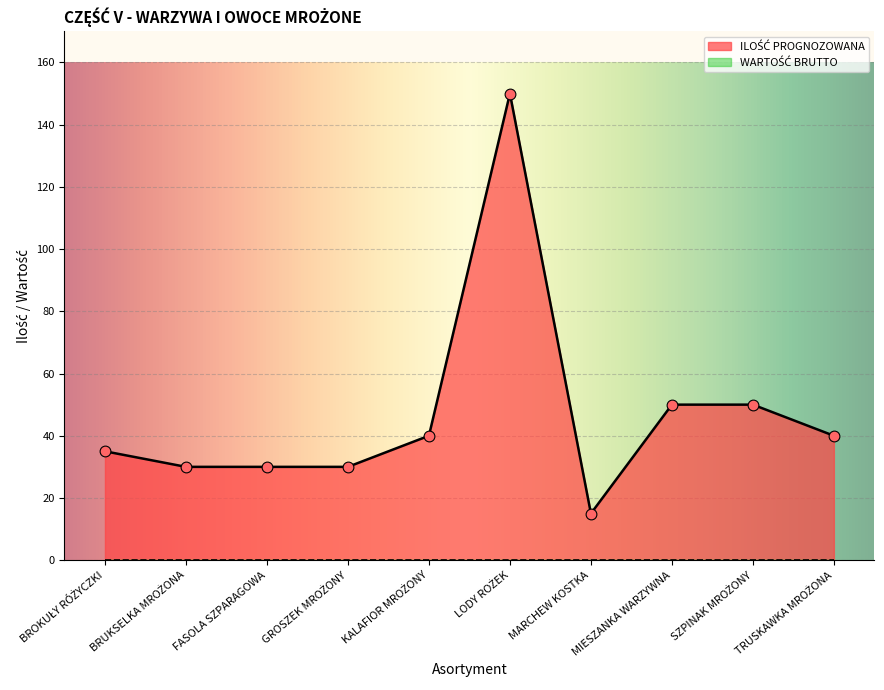

Between MARCHEW KOSTKA and FASOLA SZPARAGOWA, which is larger?

FASOLA SZPARAGOWA